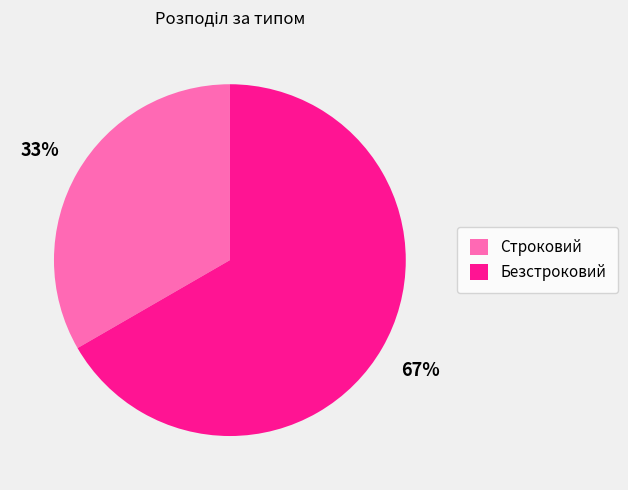

True or false: Строковий accounts for 33% of the total.

True